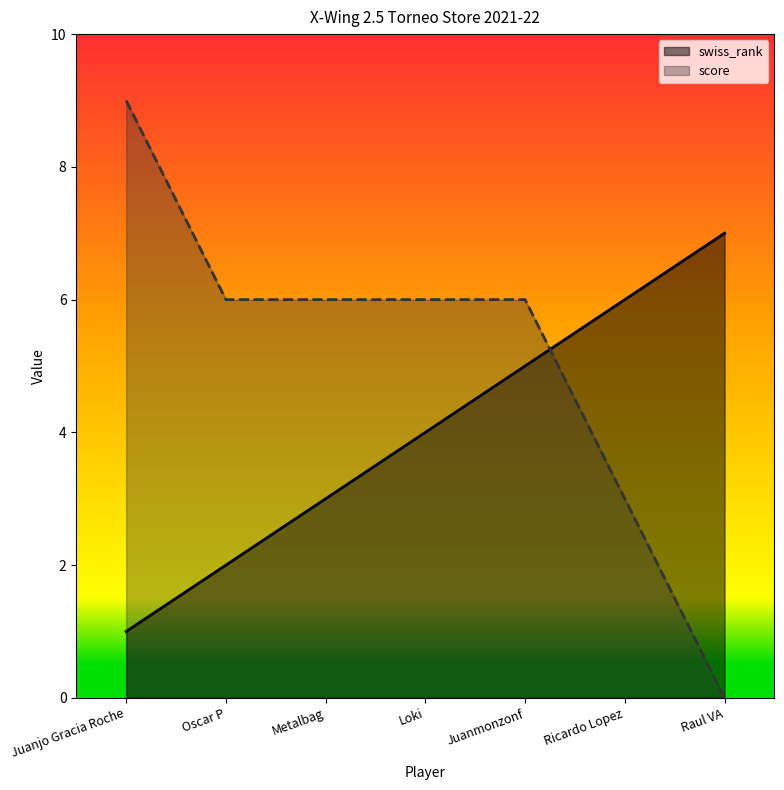

What are all the series names shown in the legend?

swiss_rank, score